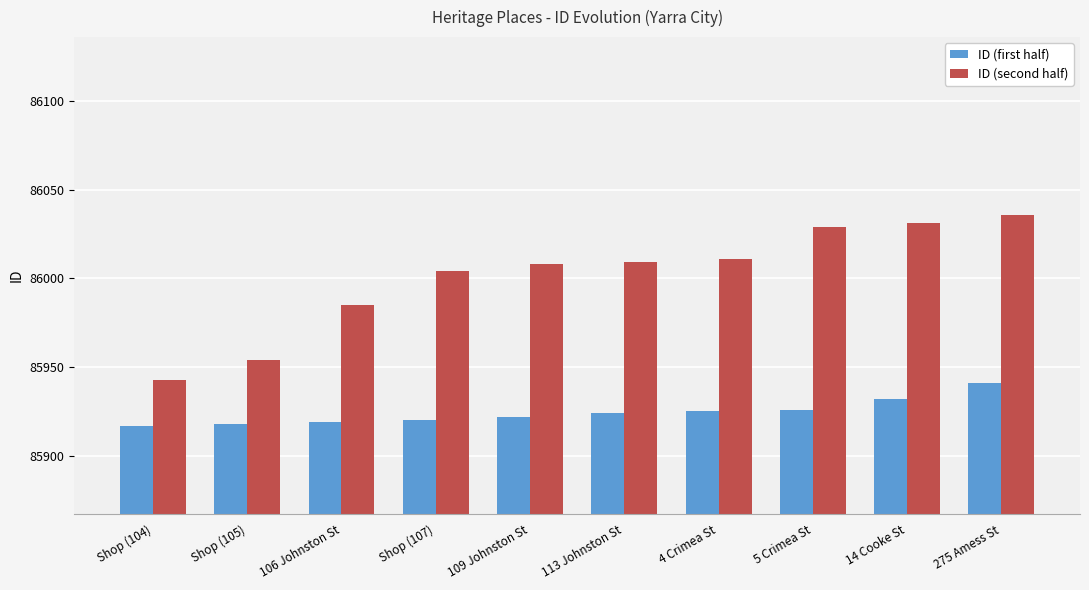

What is the average value of the ID (first half) series?

85924